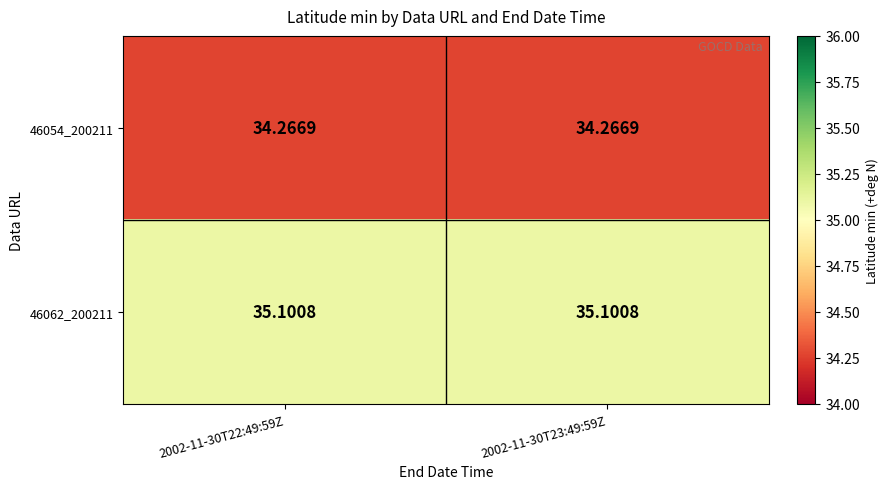

What is the spread (max minus min) of values at 2002-11-30T23:49:59Z?

0.8